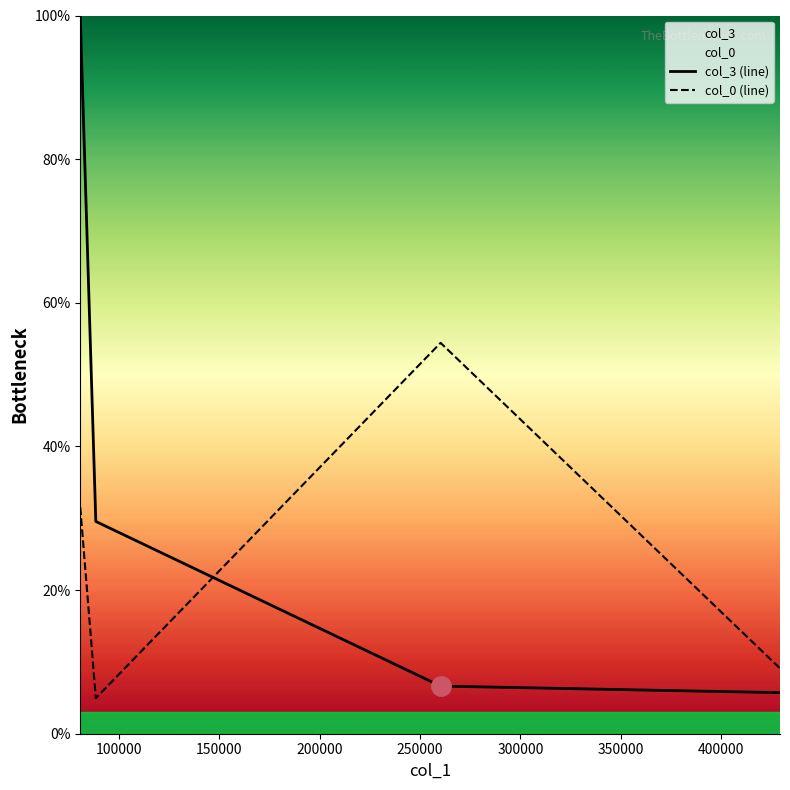

What is the difference between the maximum and second lowest values in the col_3 (line) series?

93.4